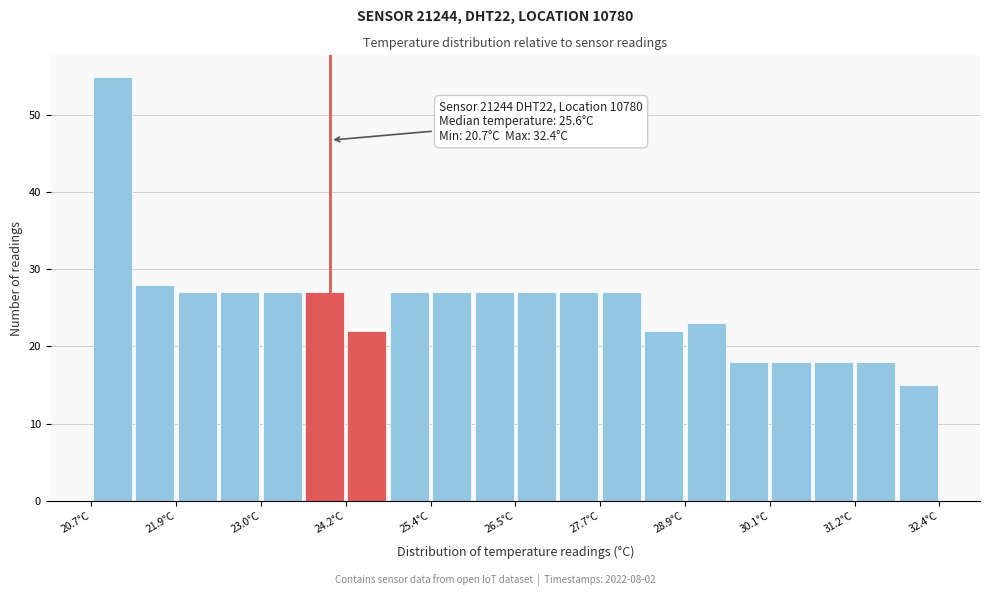

Read against the x-axis, roughly where is the centre of the tallest bar?

21.0